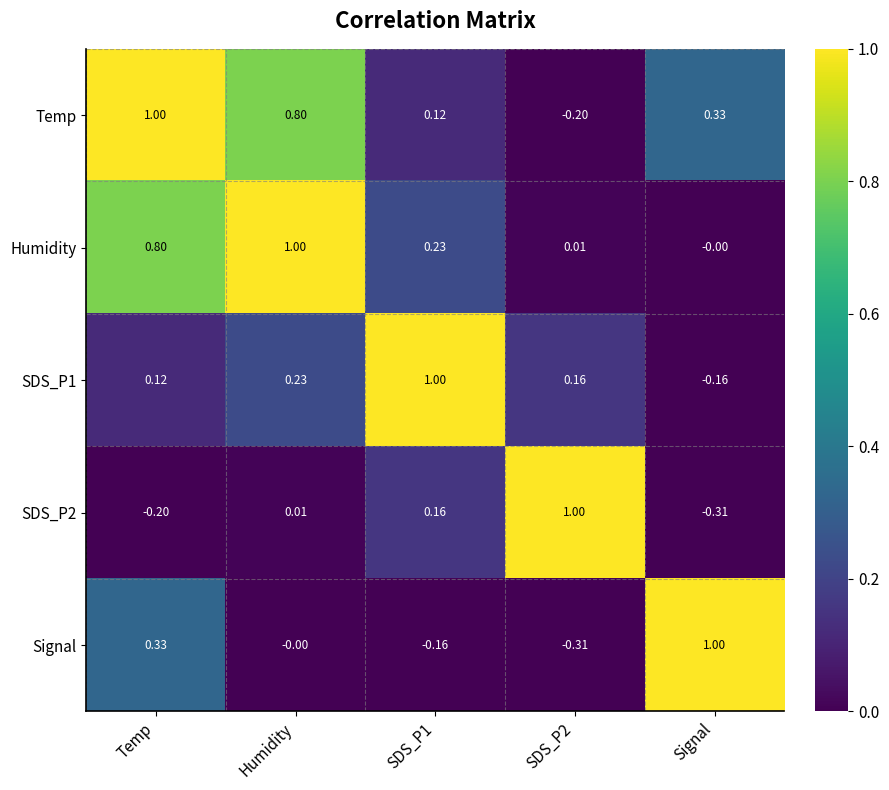

At how many categories does at least one series exceed 0?

5